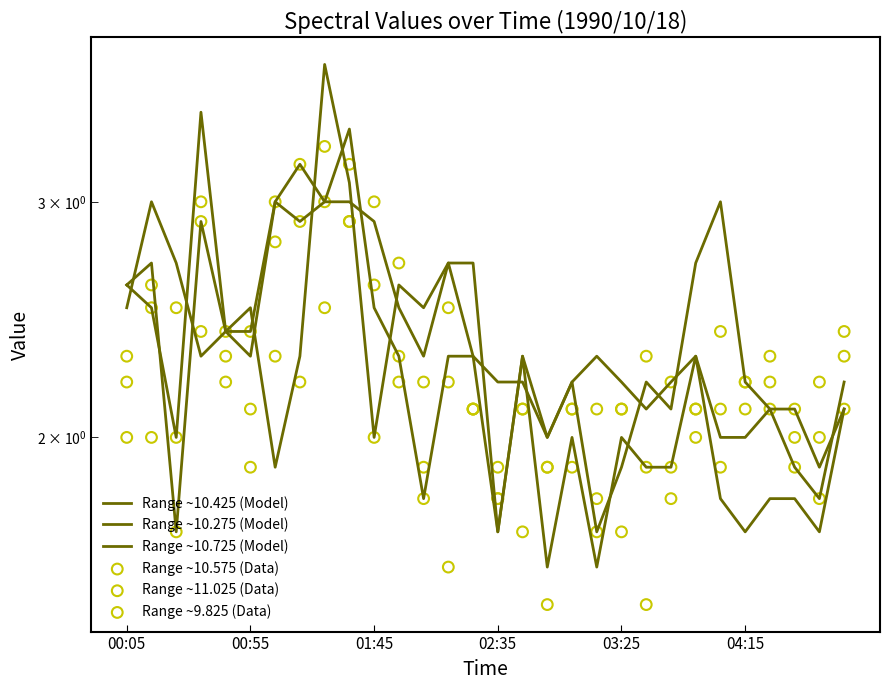

Which series contains the highest Y value?

Range ~10.725 (Model)